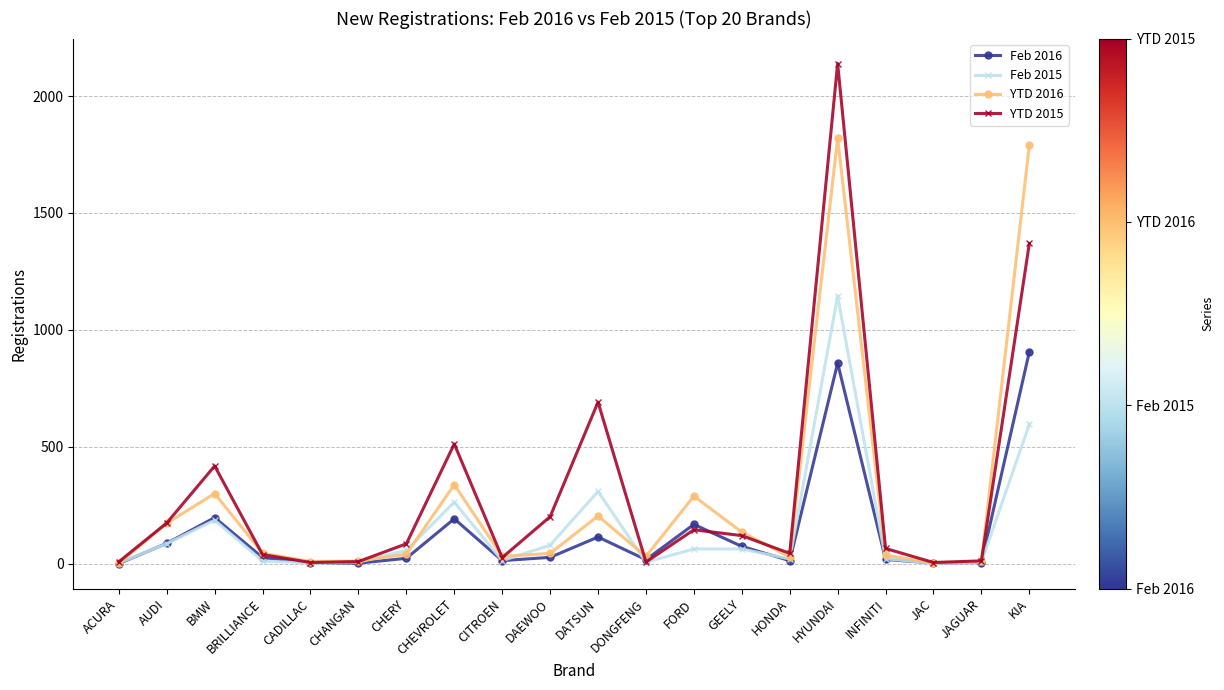

What is the difference between the maximum and minimum values in the YTD 2016 series?

1819